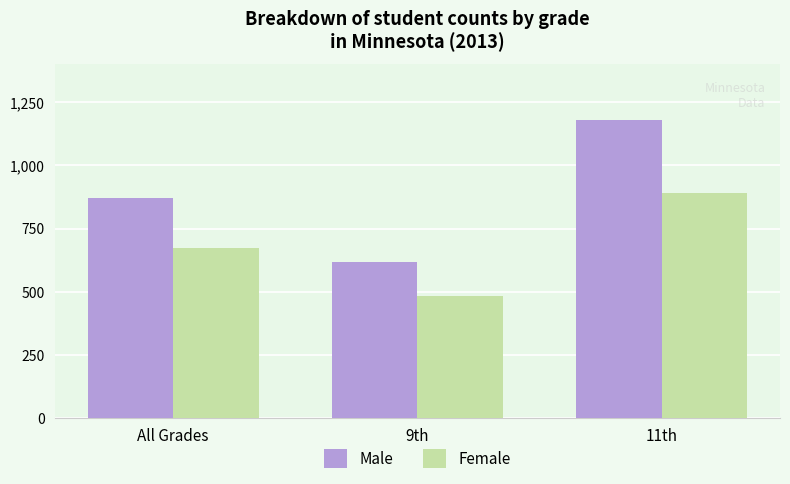

What is the total value across all series at 9th?

1102